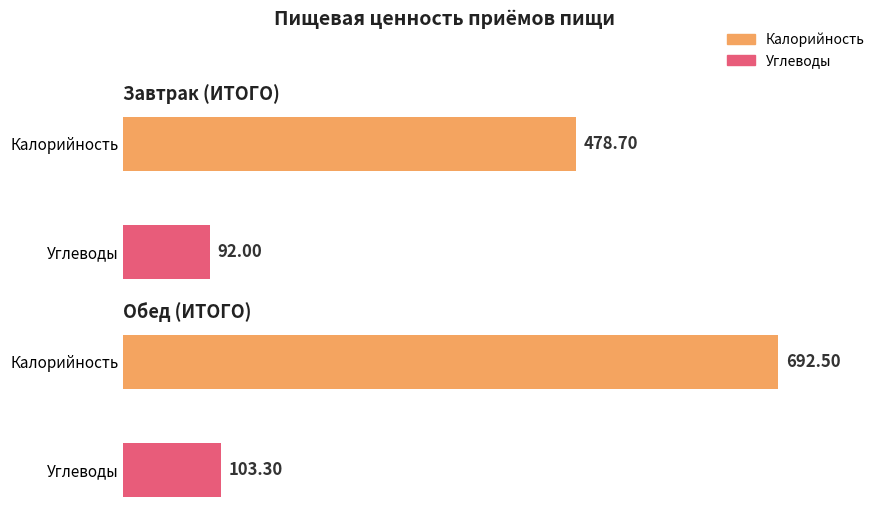

What position from the left is Завтрак (ИТОГО)?

1